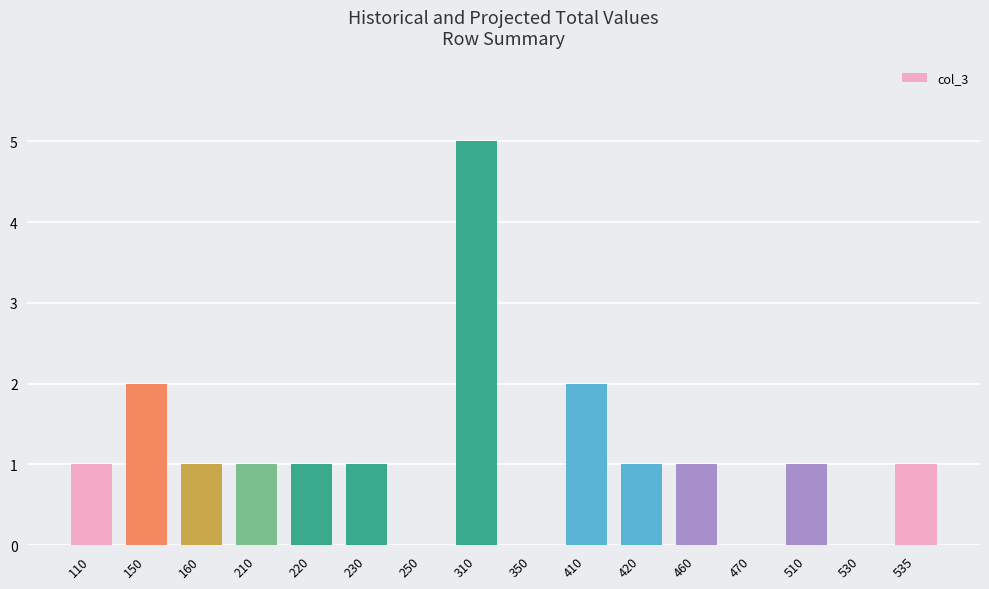

Are the bars horizontal?

No